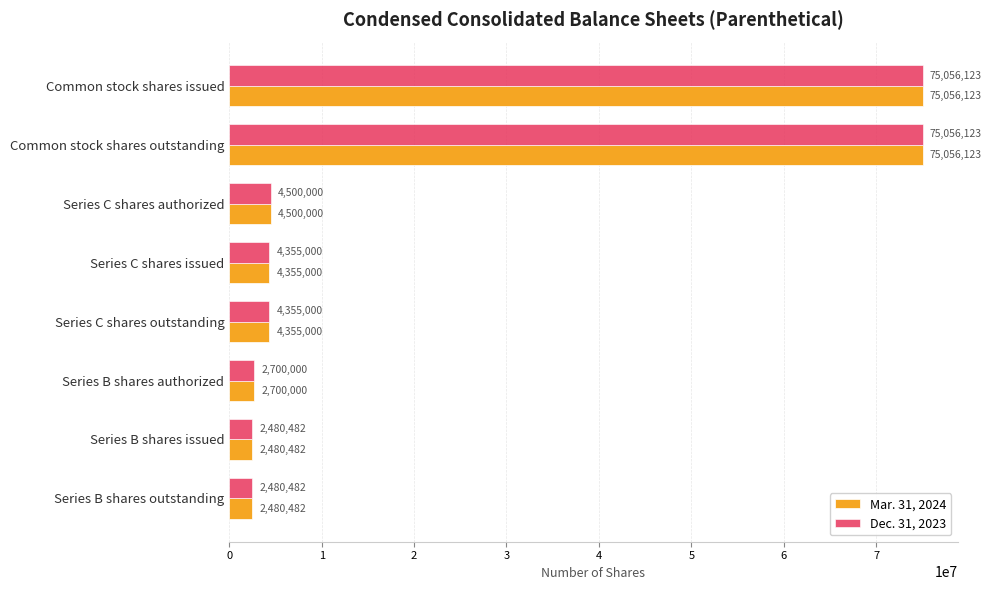

True or false: Dec. 31, 2023 has a value of 6808661 at Series C shares outstanding.

False